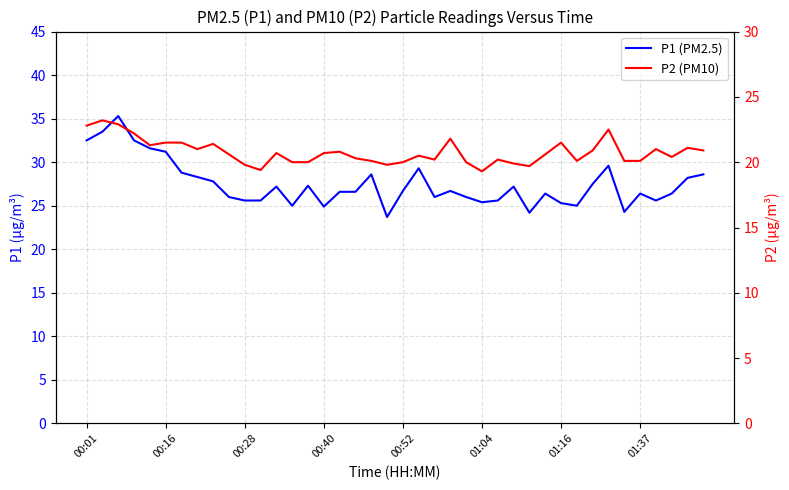

Rank the series by their maximum value, from highest to lowest.

P1 (PM2.5), P2 (PM10)